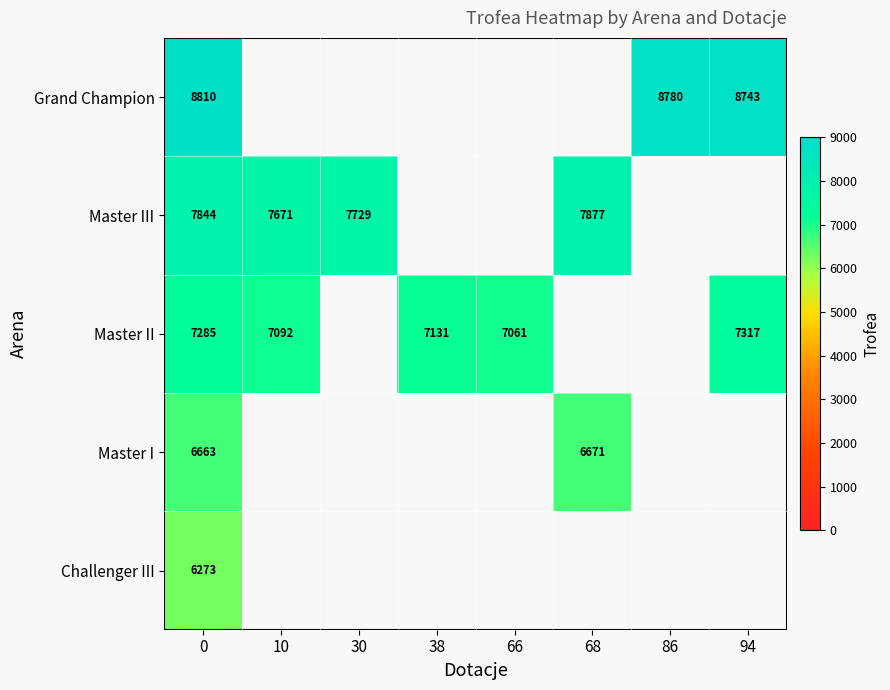

True or false: Challenger III has a value of 6273 at 0.

True